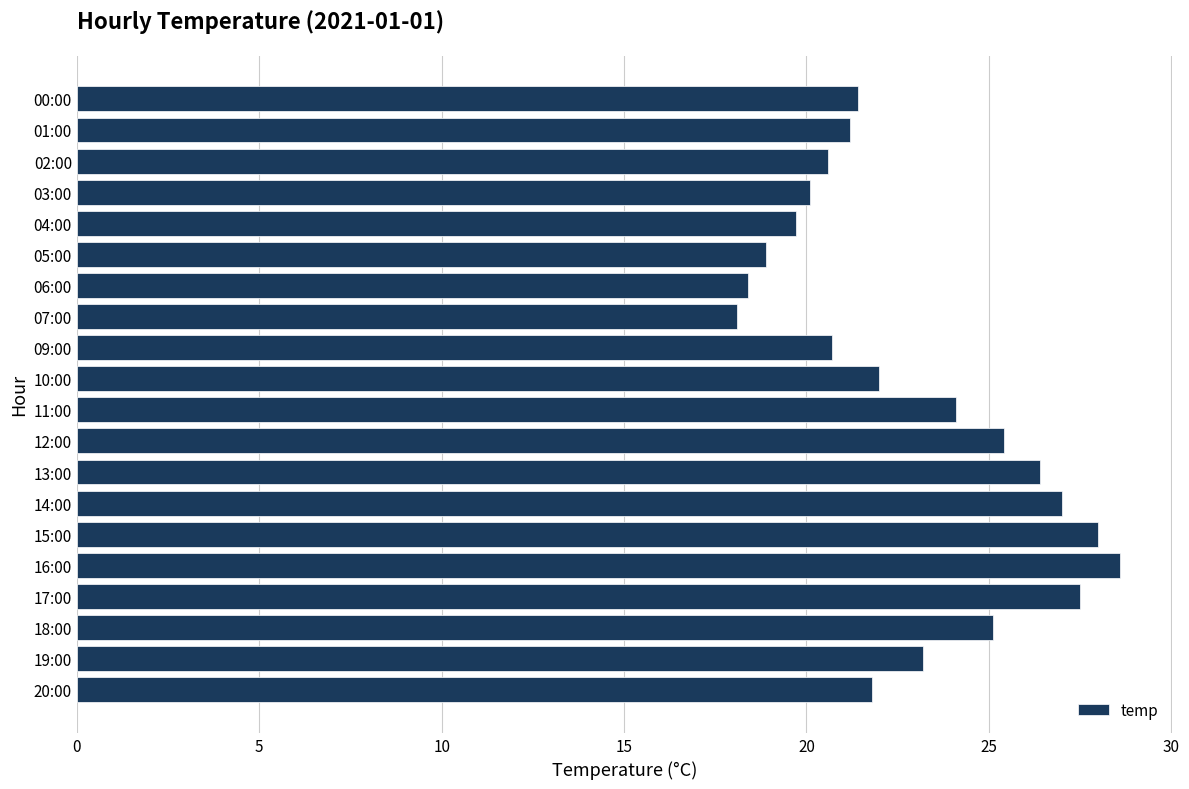

Which label corresponds to the largest value in the chart?

16:00